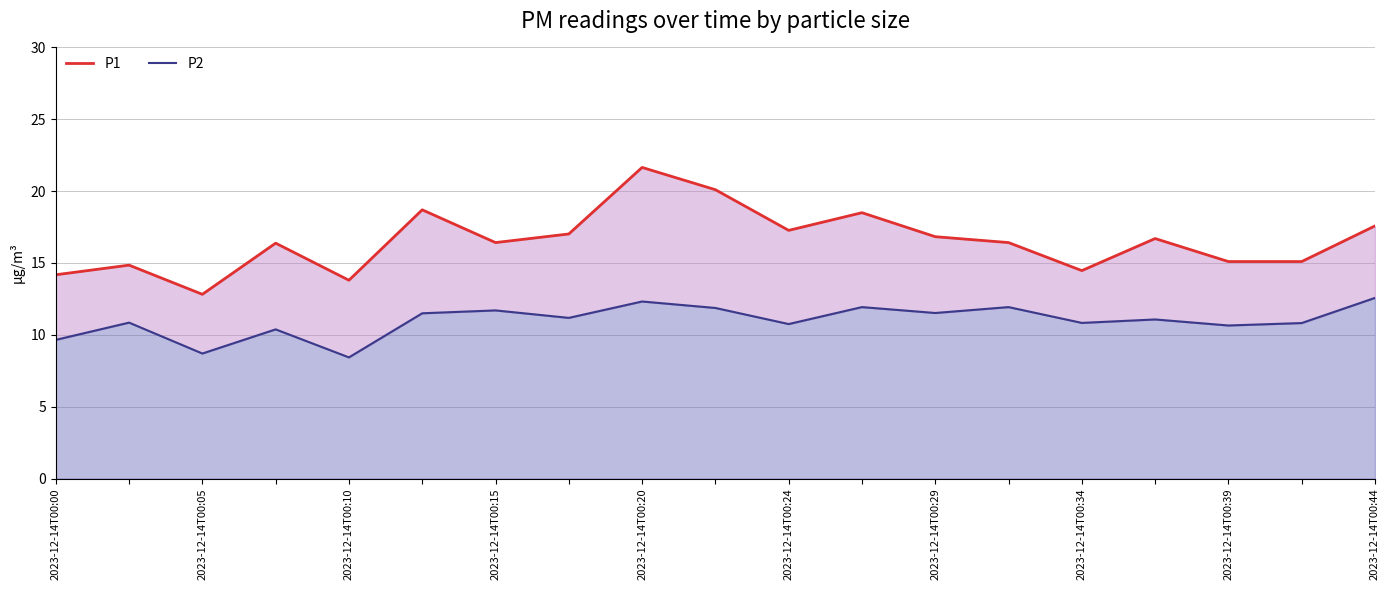

Which series changed the most between 10 and 11?

P1